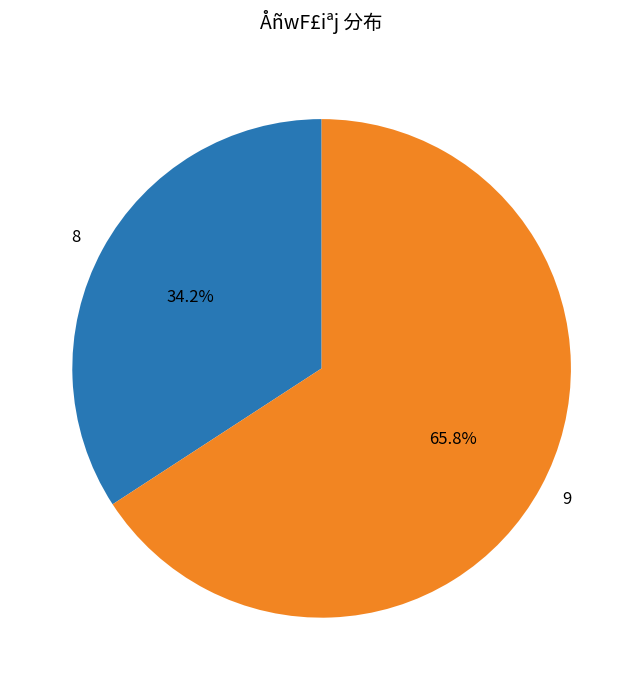

Approximately how many times larger is the value at 9 compared to 8?

1.9